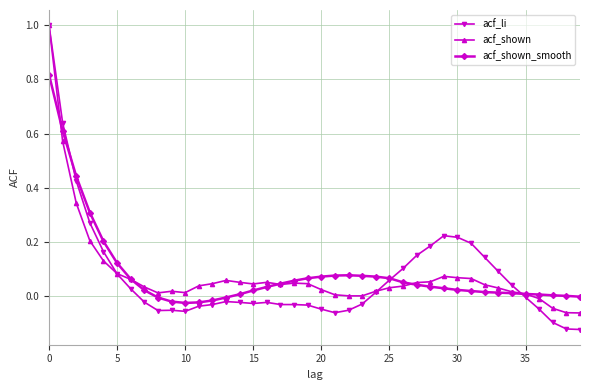

What is the maximum value shown in the chart?

1.0